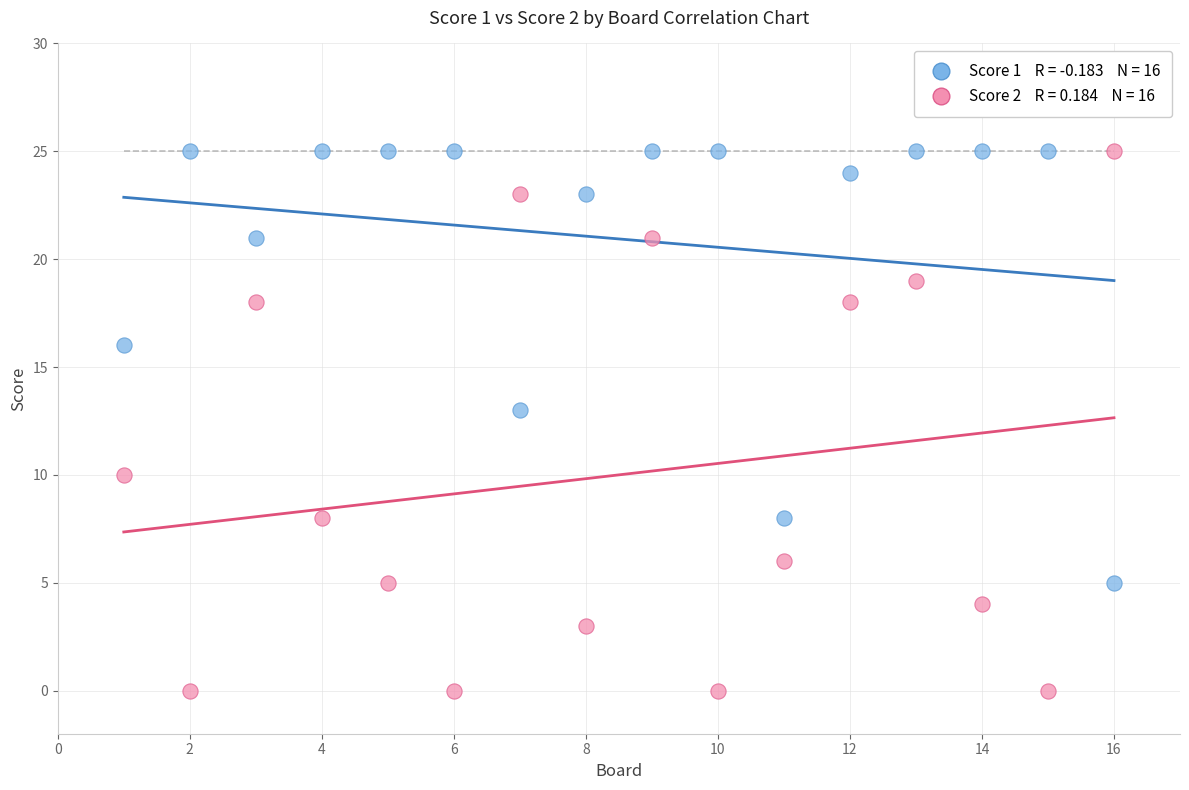

Across all series, what Y value is closest to 12?

13